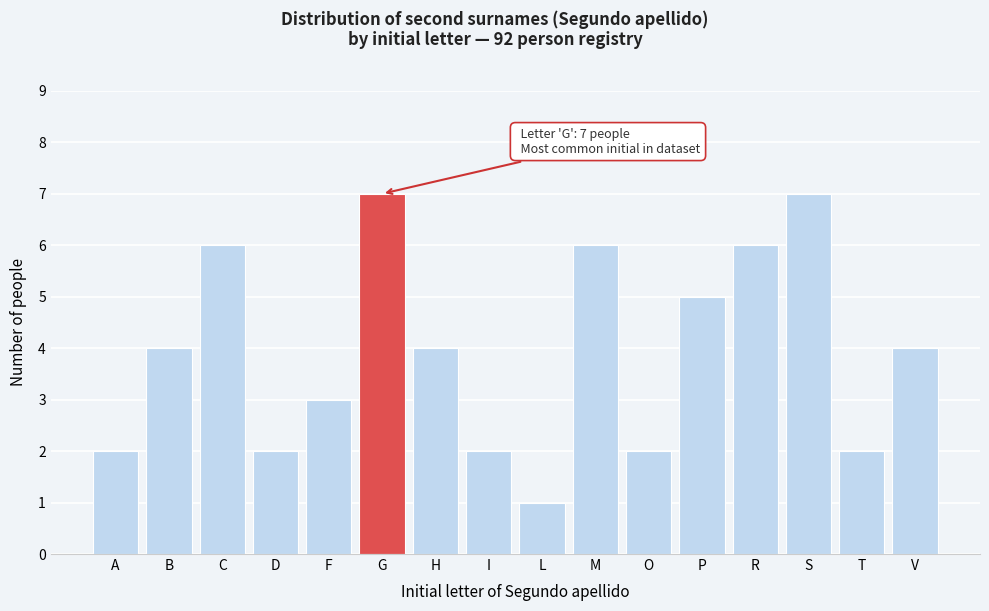

Reading left to right, list all the values displayed in this chart.

2	4	6	2	3	7	4	2	1	6	2	5	6	7	2	4